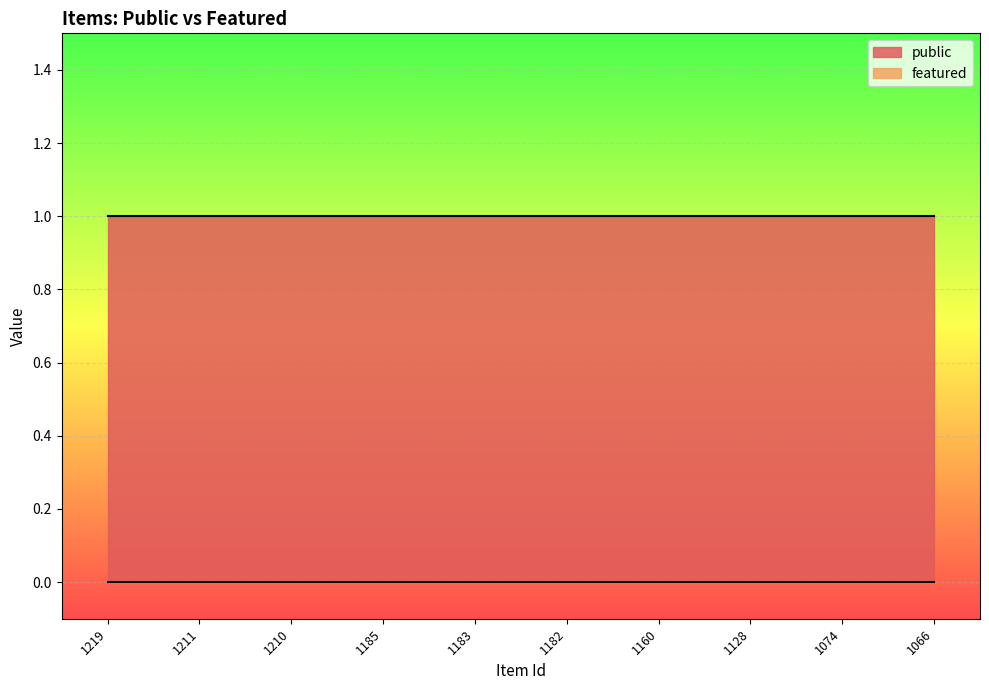

What is the total value across all series at 1211?

1